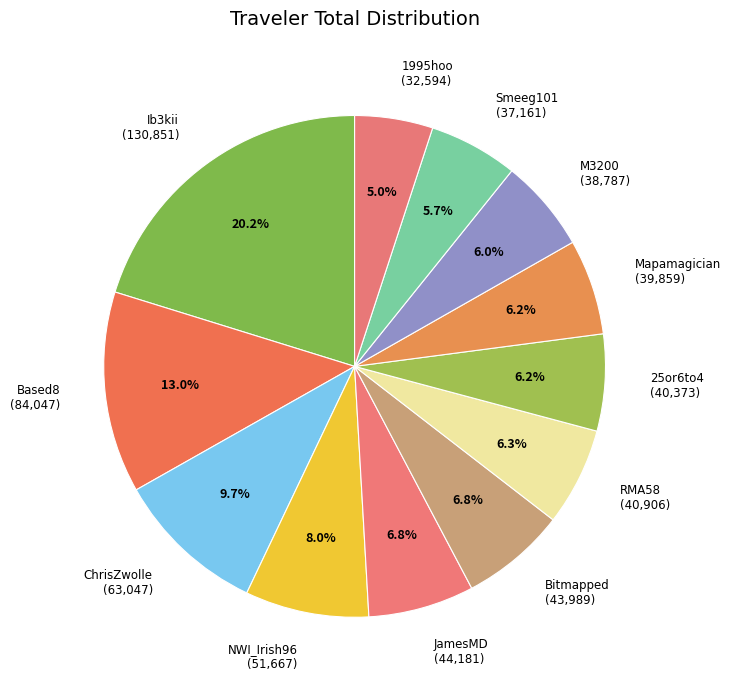

Count the number of slices in the pie.

12